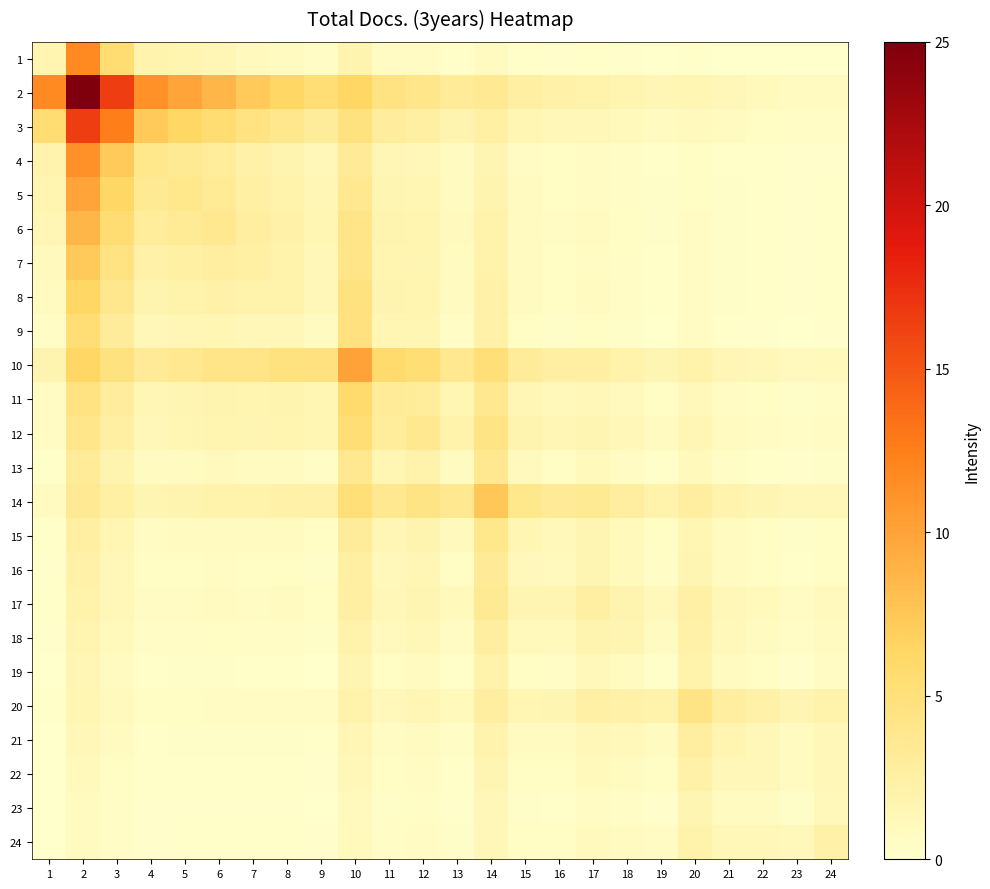

At which category is the sum across all series the highest?

2